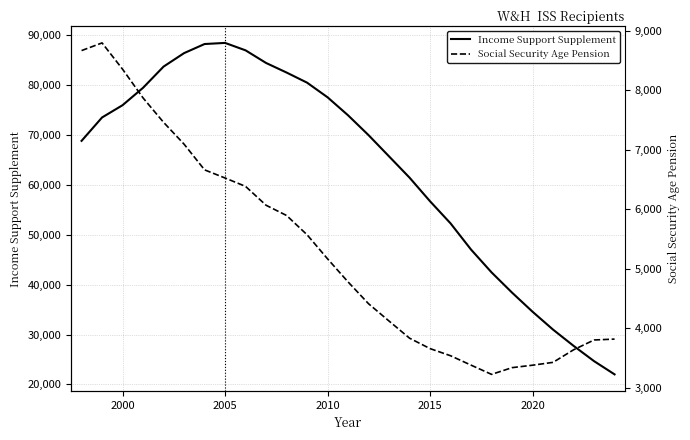

What is the maximum value for Income Support Supplement?

88493